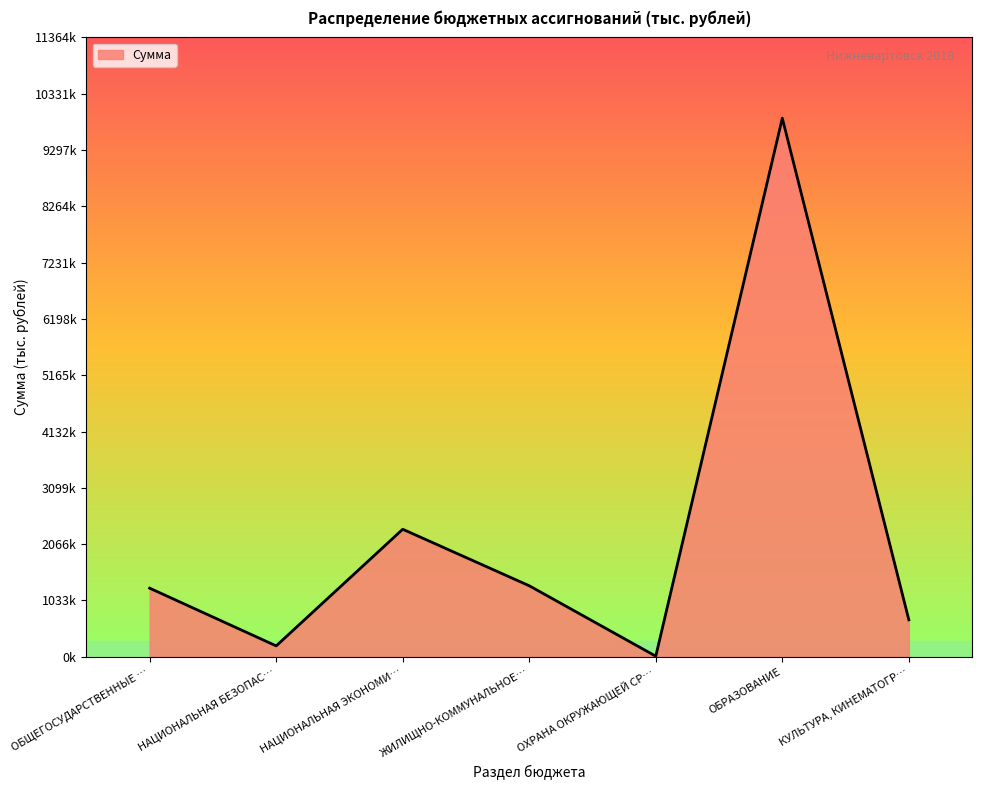

Reading left to right, what are all the values shown in this chart?

1258536.4	199500.5	2339641.4	1302739.5	10876.7	9881833.1	677202.7